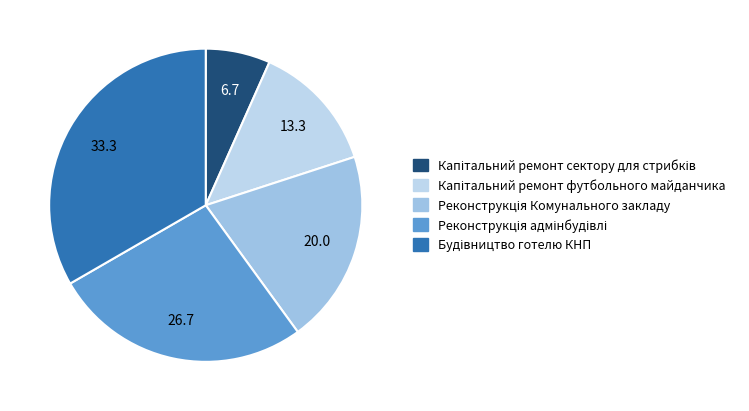

Between Реконструкція адмінбудівлі and Капітальний ремонт сектору для стрибків, which is larger?

Реконструкція адмінбудівлі